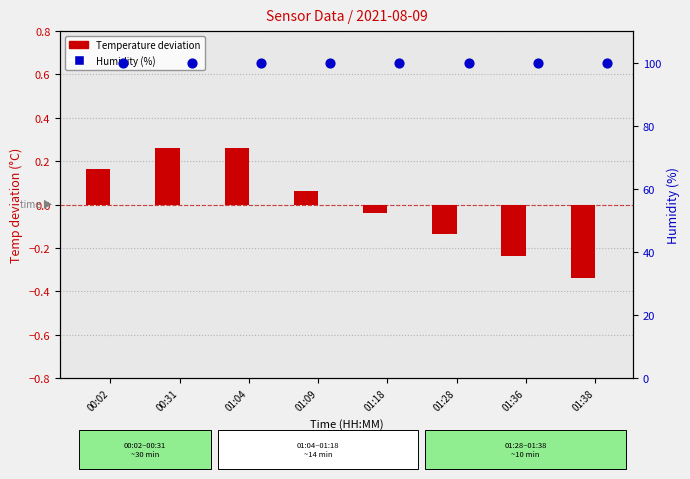

At how many categories does at least one series exceed 82?

8